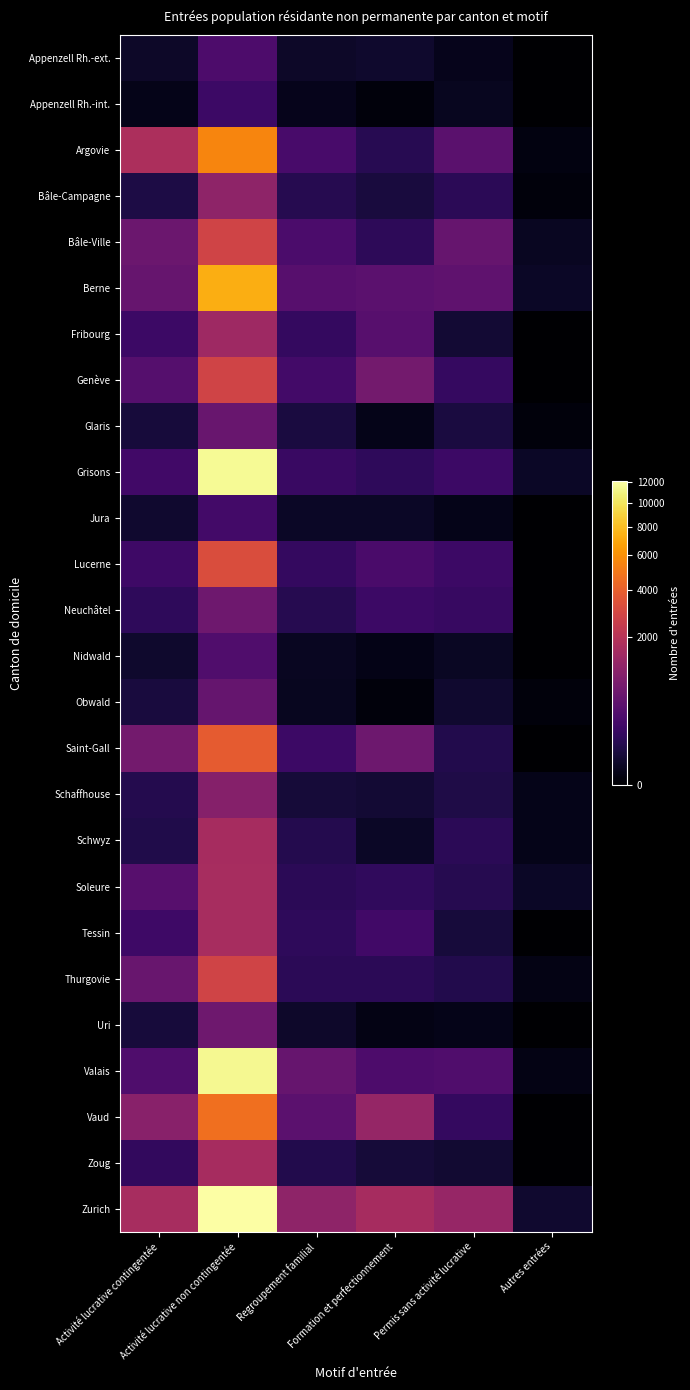

At Activité lucrative non contingentée, list the series in order from smallest to largest.

Appenzell Rh.-int., Jura, Appenzell Rh.-ext., Nidwald, Obwald, Glaris, Uri, Neuchâtel, Schaffhouse, Bâle-Campagne, Fribourg, Zoug, Schwyz, Soleure, Tessin, Bâle-Ville, Genève, Thurgovie, Lucerne, Saint-Gall, Vaud, Argovie, Berne, Valais, Grisons, Zurich